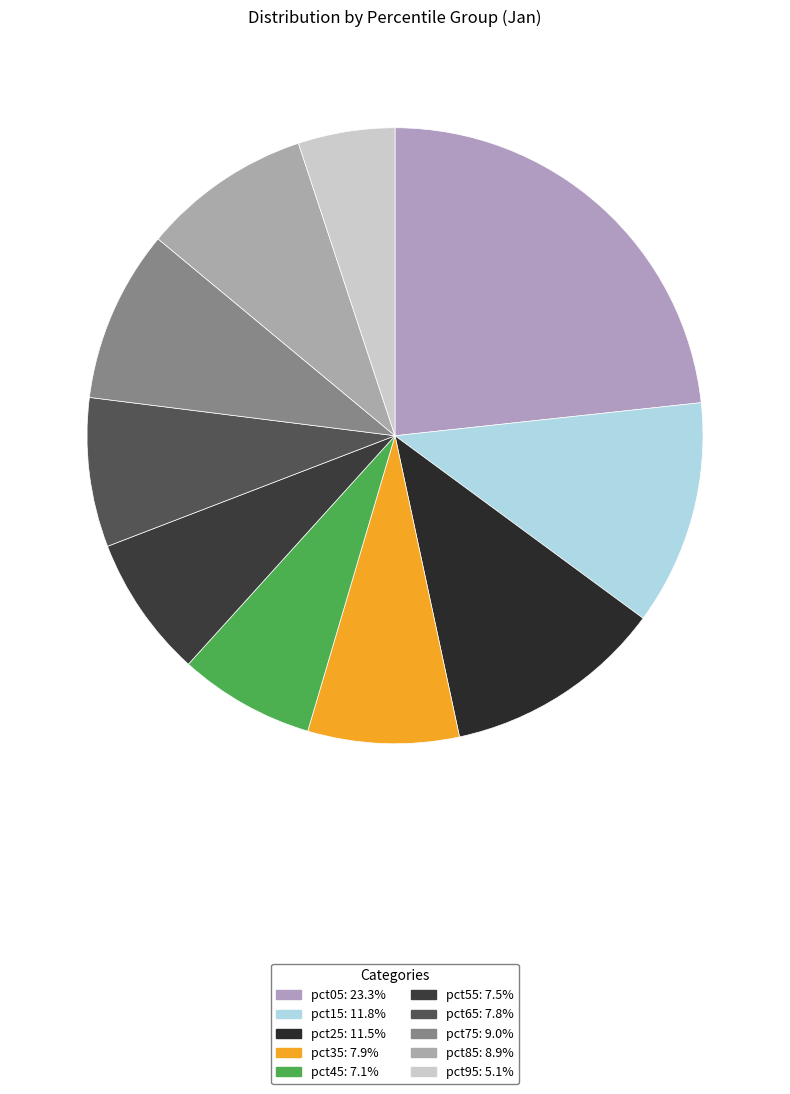

How many slices are in this pie chart?

10